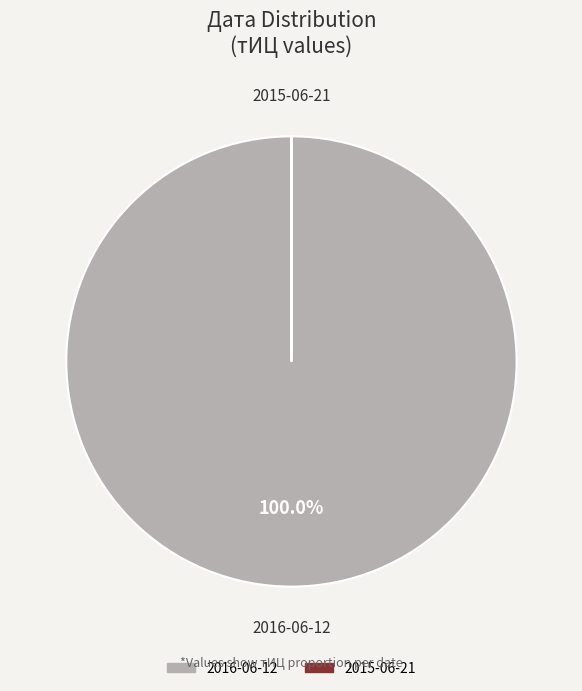

To the nearest percent, what is the average slice percentage?

50%